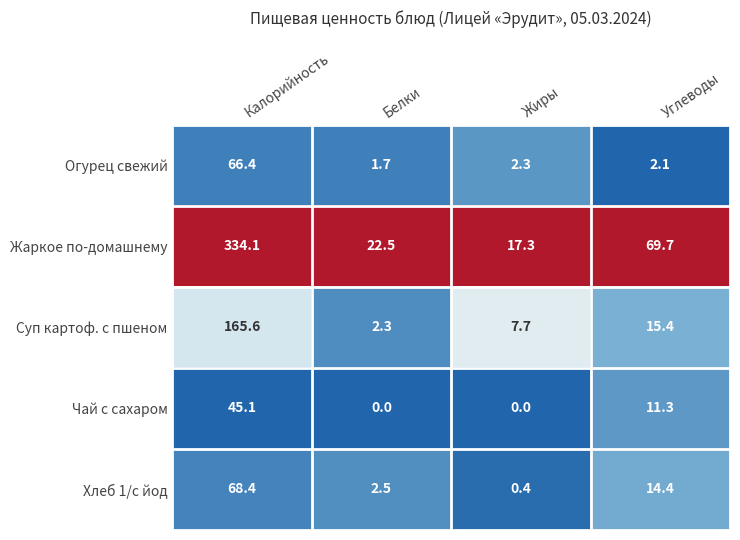

Which category has the highest value across all series?

Калорийность